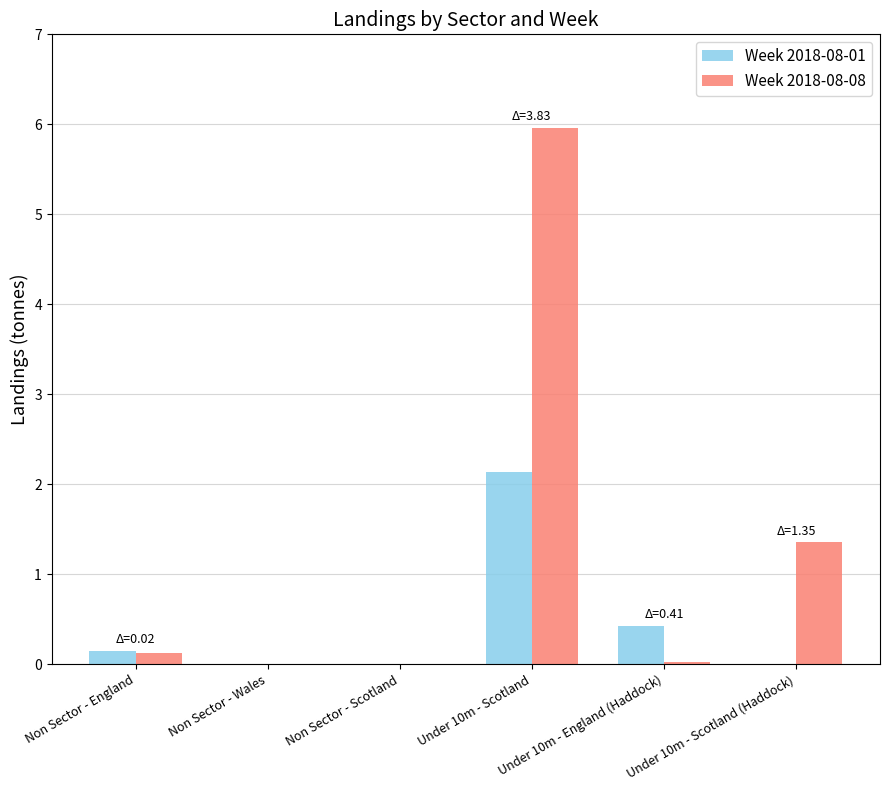

Count the number of data series in this chart.

2